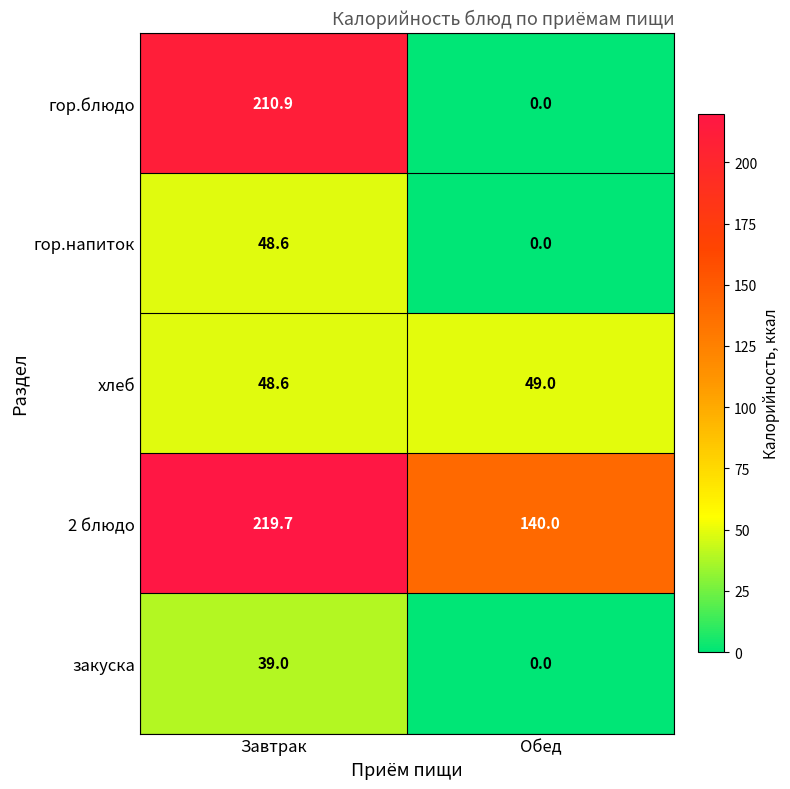

Reading left to right, transcribe all the data shown in this chart.

гор.блюдо: 210.9	0.0
гор.напиток: 48.6	0.0
хлеб: 48.6	49.0
2 блюдо: 219.7	140.0
закуска: 39.0	0.0